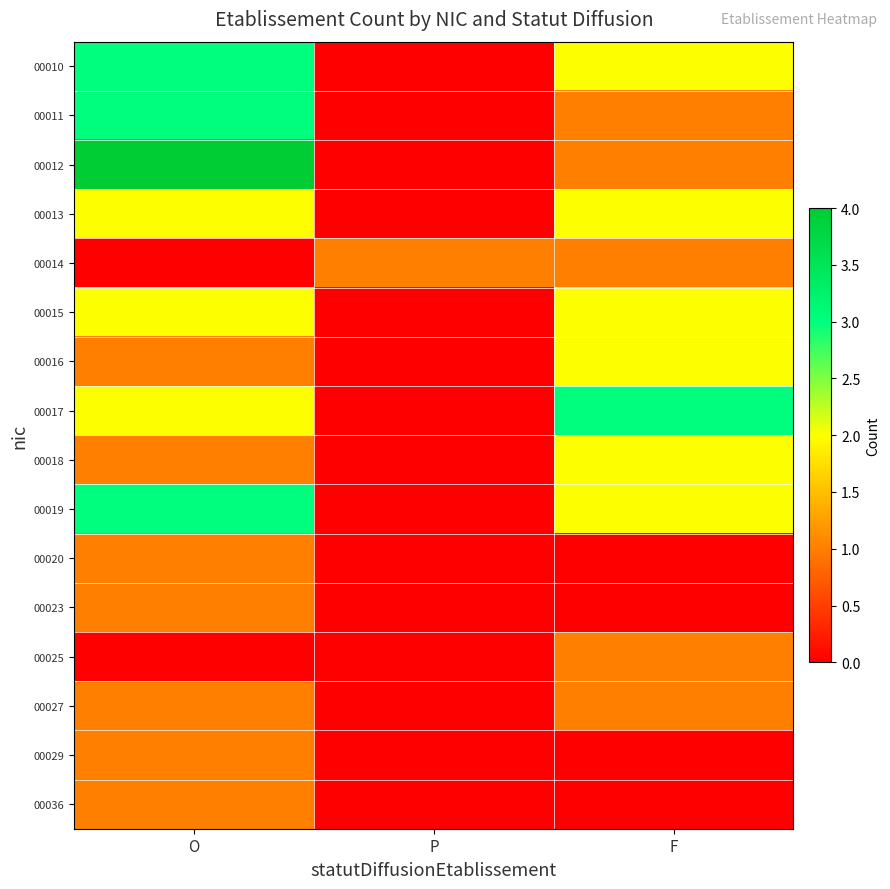

Reading left to right, what are all the values shown in this chart?

00010: O=3	P=0	F=2
00011: O=3	P=0	F=1
00012: O=4	P=0	F=1
00013: O=2	P=0	F=2
00014: O=0	P=1	F=1
00015: O=2	P=0	F=2
00016: O=1	P=0	F=2
00017: O=2	P=0	F=3
00018: O=1	P=0	F=2
00019: O=3	P=0	F=2
00020: O=1	P=0	F=0
00023: O=1	P=0	F=0
00025: O=0	P=0	F=1
00027: O=1	P=0	F=1
00029: O=1	P=0	F=0
00036: O=1	P=0	F=0